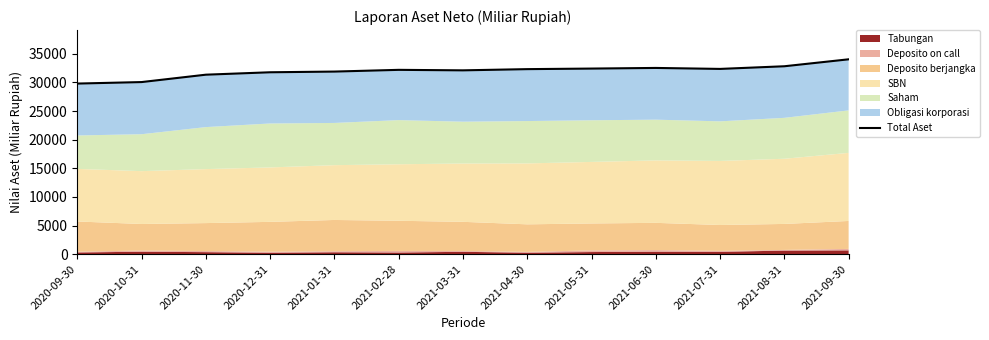

At which label does the data first exceed 32207?

2021-02-28